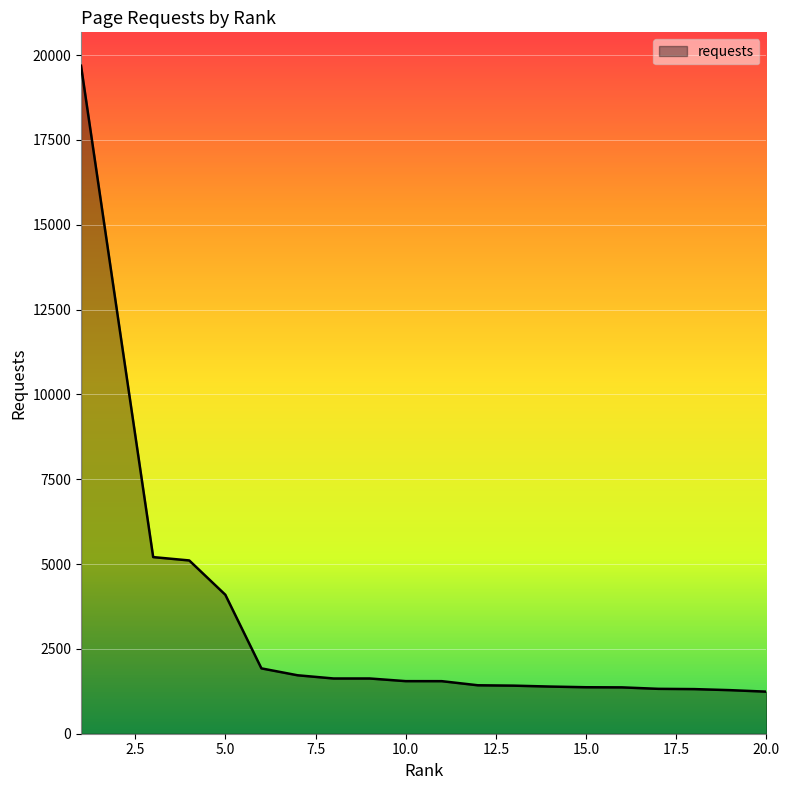

What is the minimum value shown in the chart?

1240